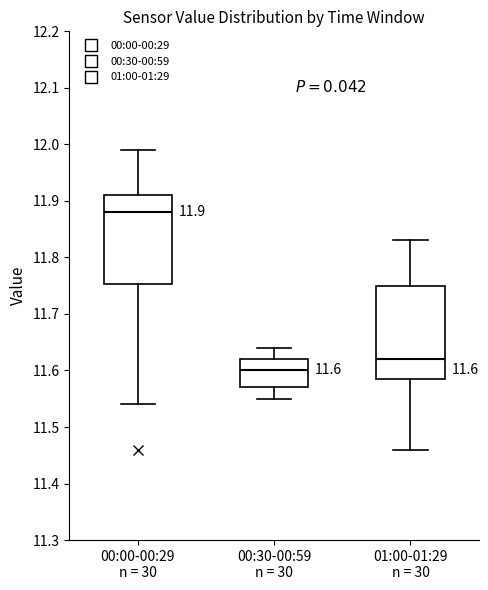

Which box's median line is the lowest?

00:30-00:59 n = 30